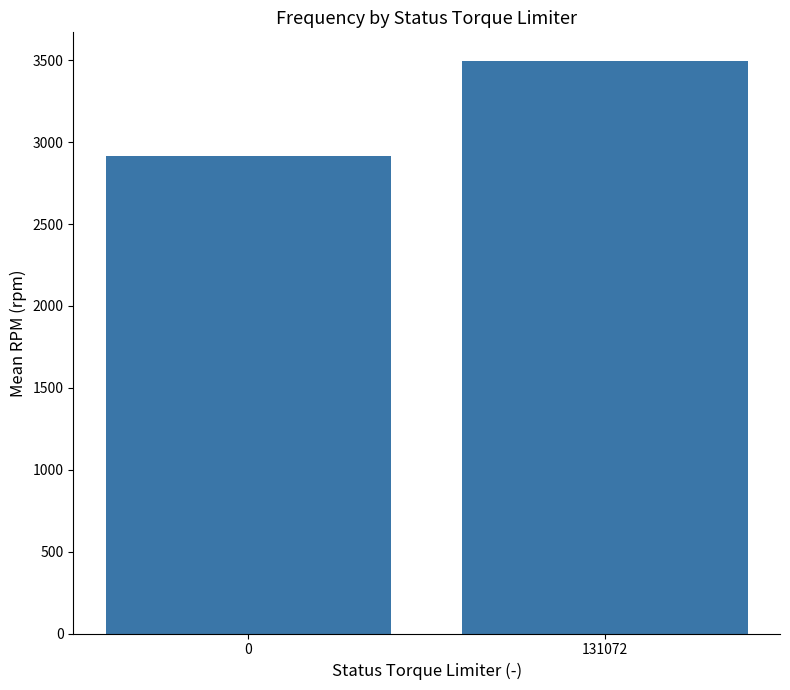

Read the value at 131072.

3496.1